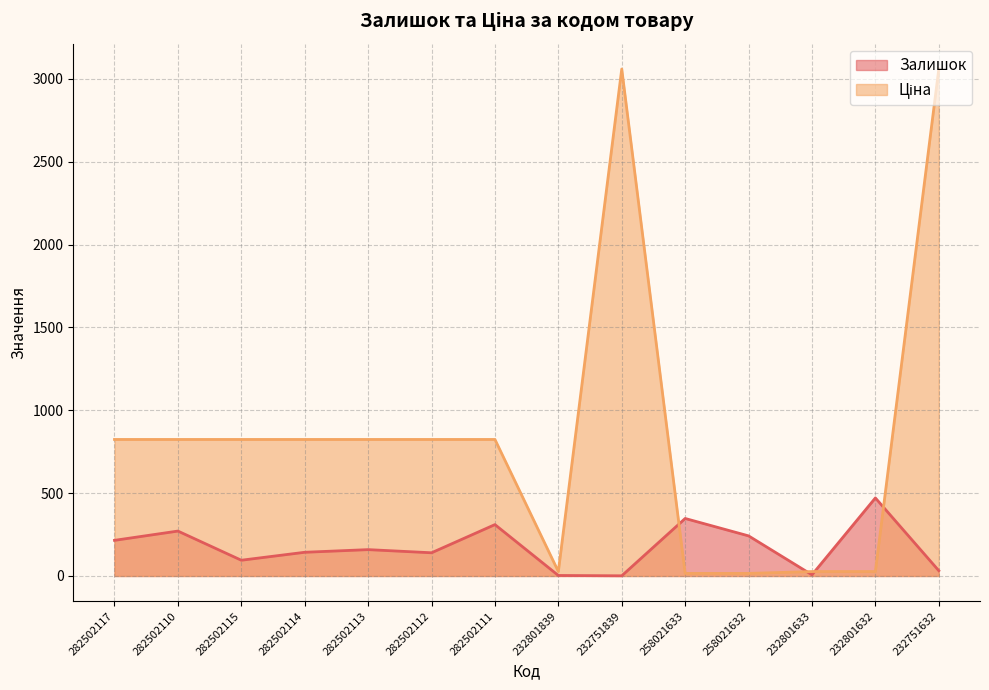

What is the label of the 3rd point from the left?

282502115